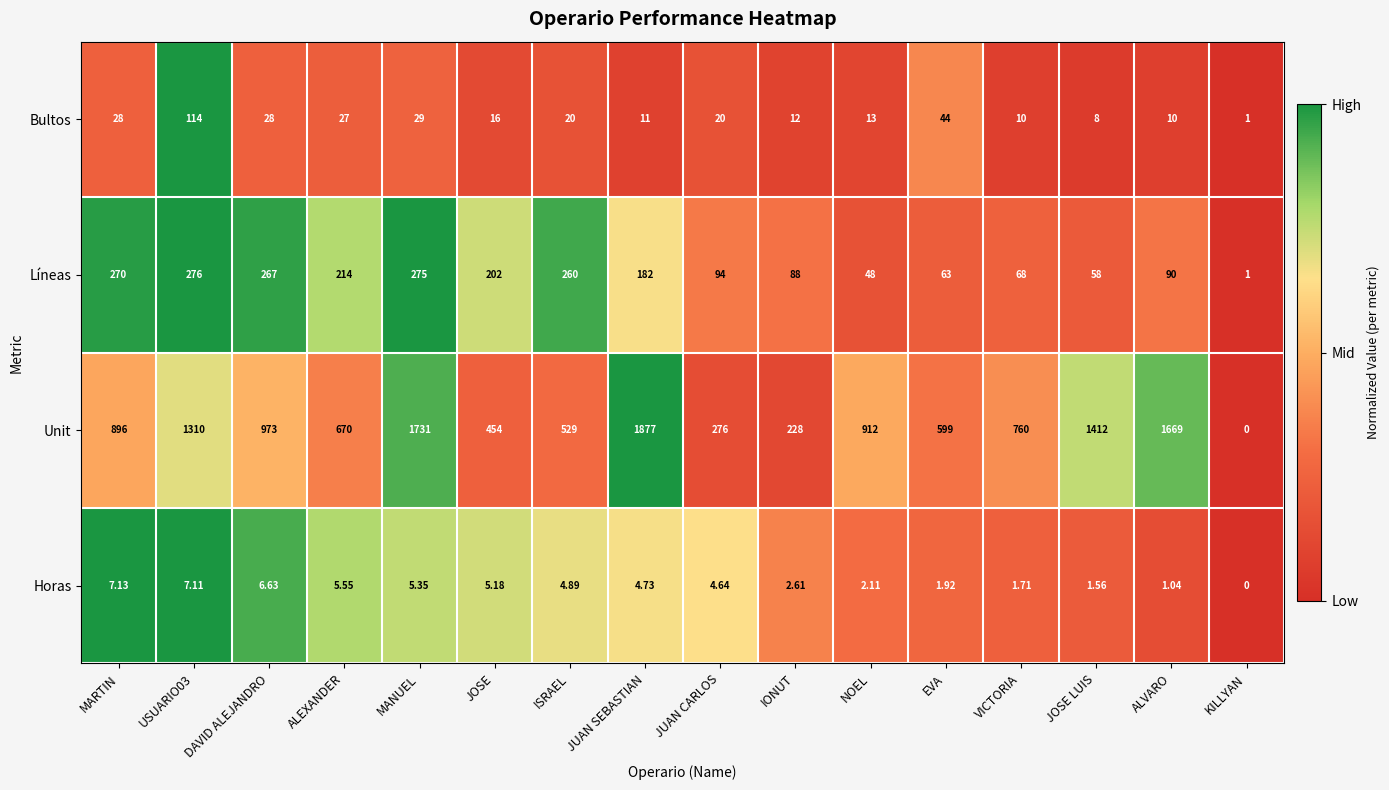

Rank the series at ISRAEL from highest to lowest value.

Unit, Líneas, Bultos, Horas